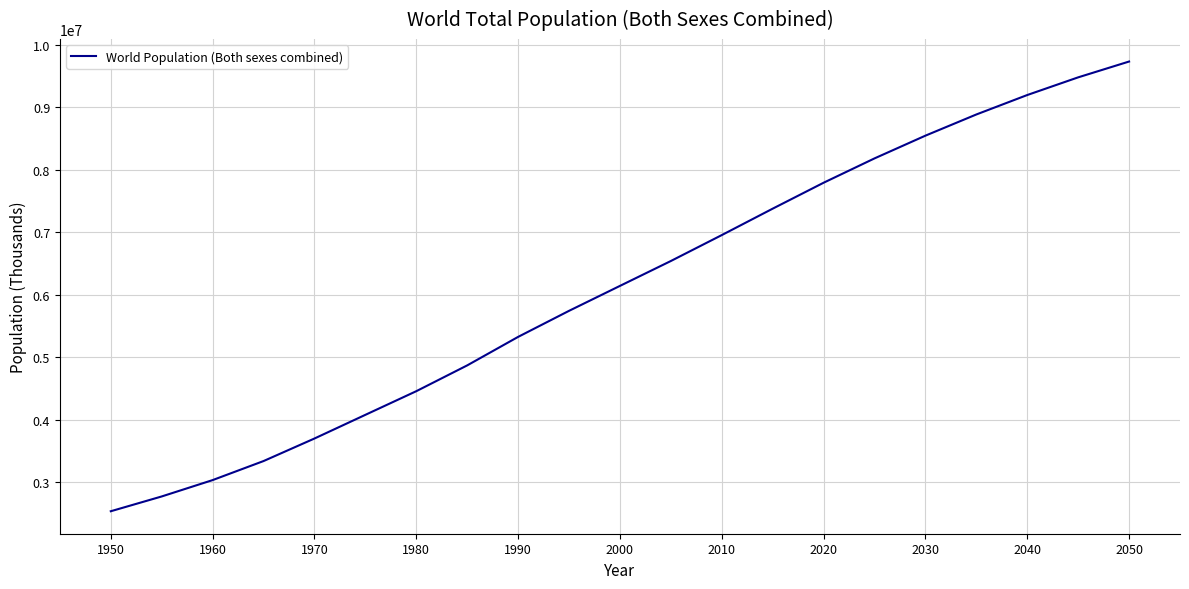

What is the difference between the maximum and minimum values?

7198603